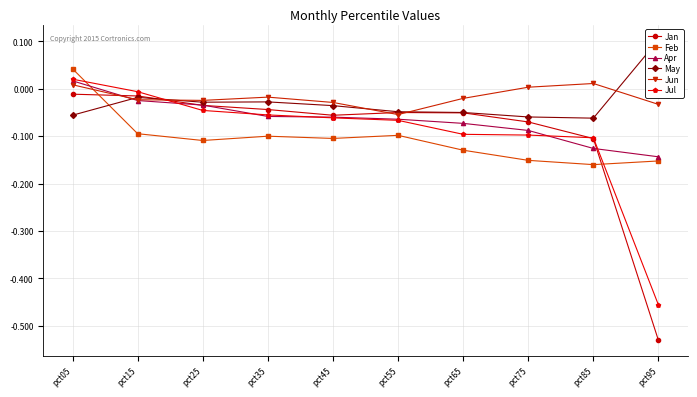

What is the difference between the second highest and minimum values in the Apr series?

0.1